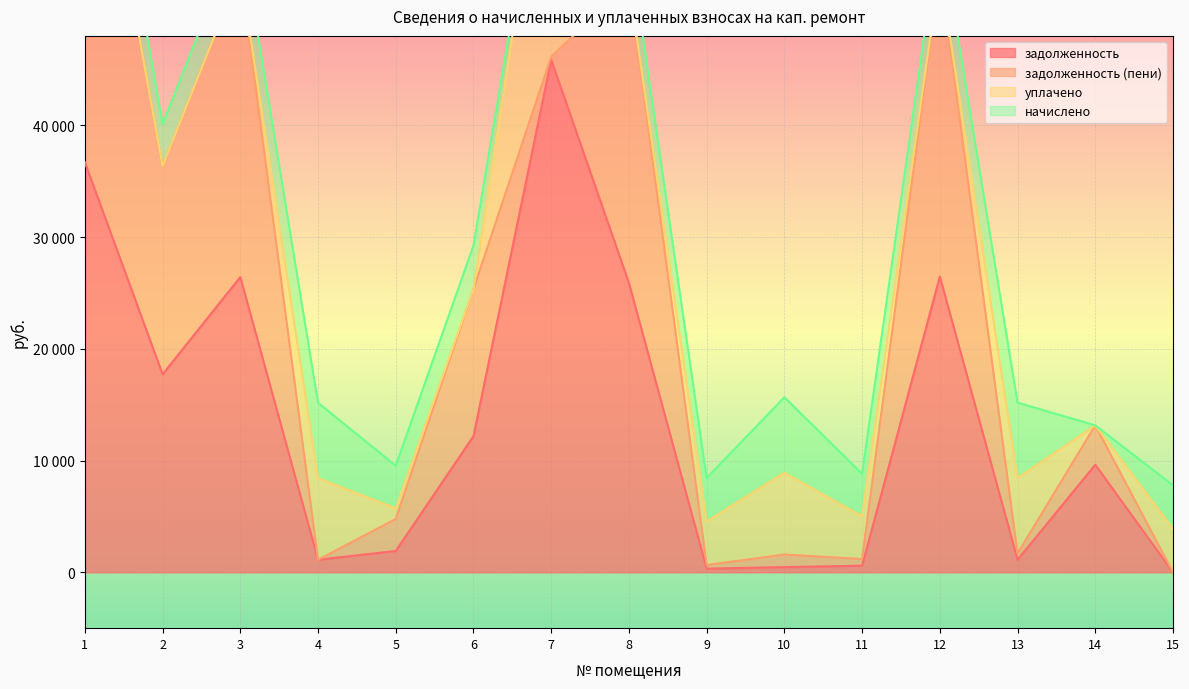

Which label corresponds to the largest value in the chart?

7